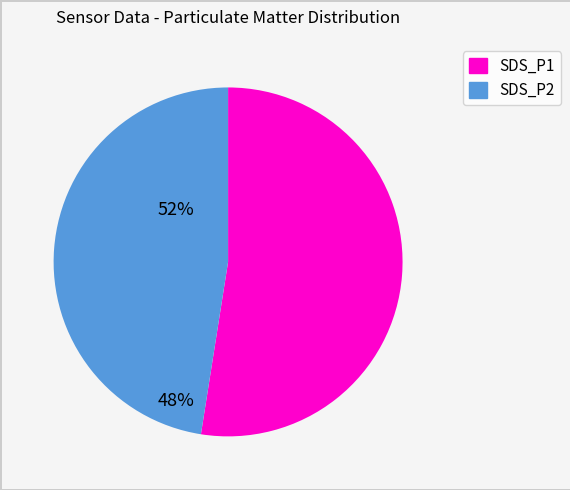

How many slices are in this pie chart?

2